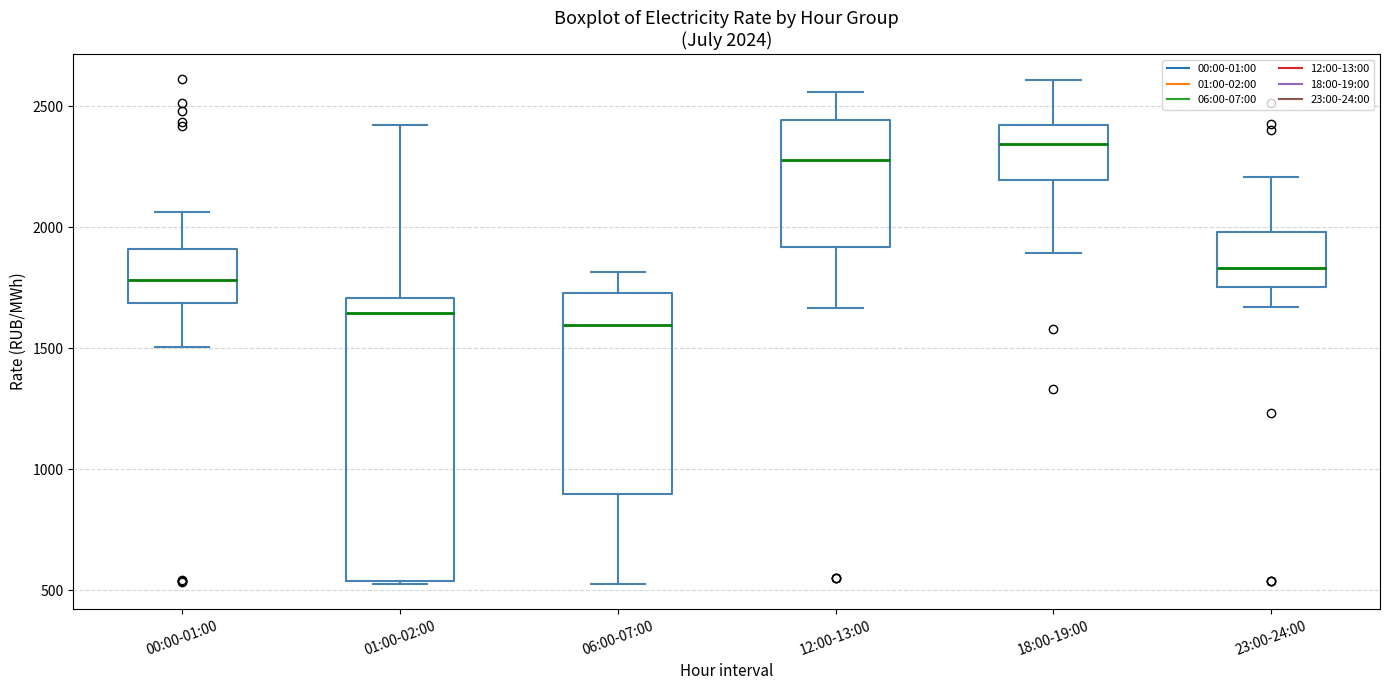

Which box is the tallest, from its lower edge to its upper edge?

01:00-02:00